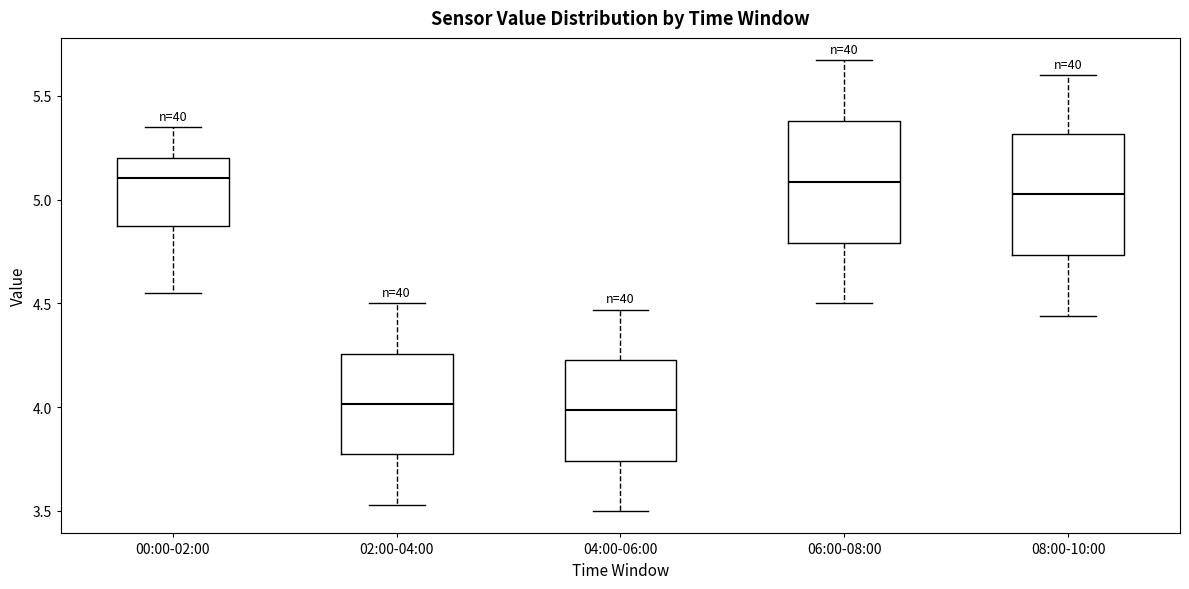

Where is the lower edge of the box for 02:00-04:00 on the y-axis? The values are not printed on the chart, so give them approximately, as read against the axis.

3.75